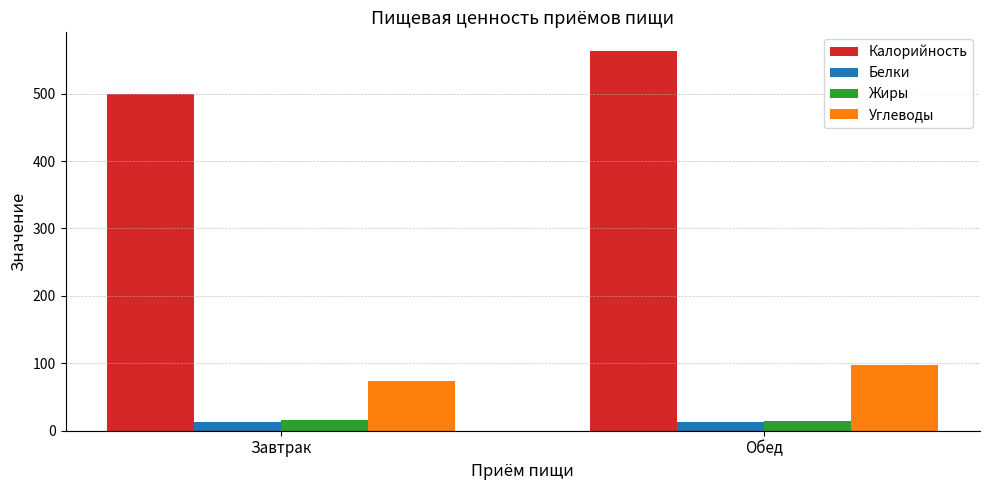

How many values in the Калорийность series are below 562?

1